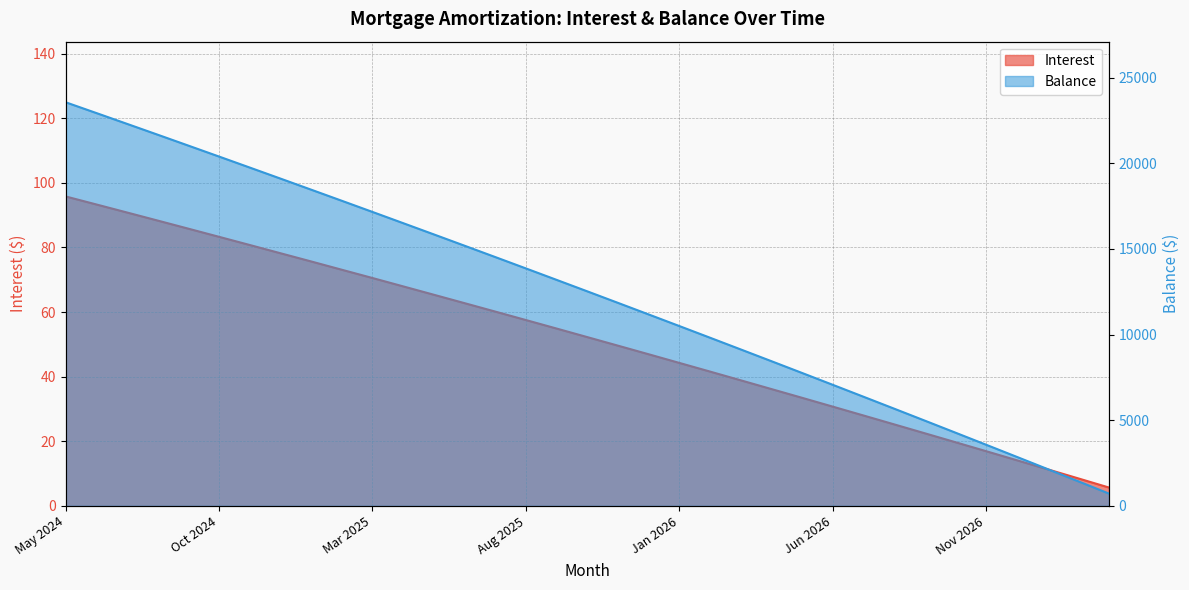

How many data points in Interest are less than 52?

17